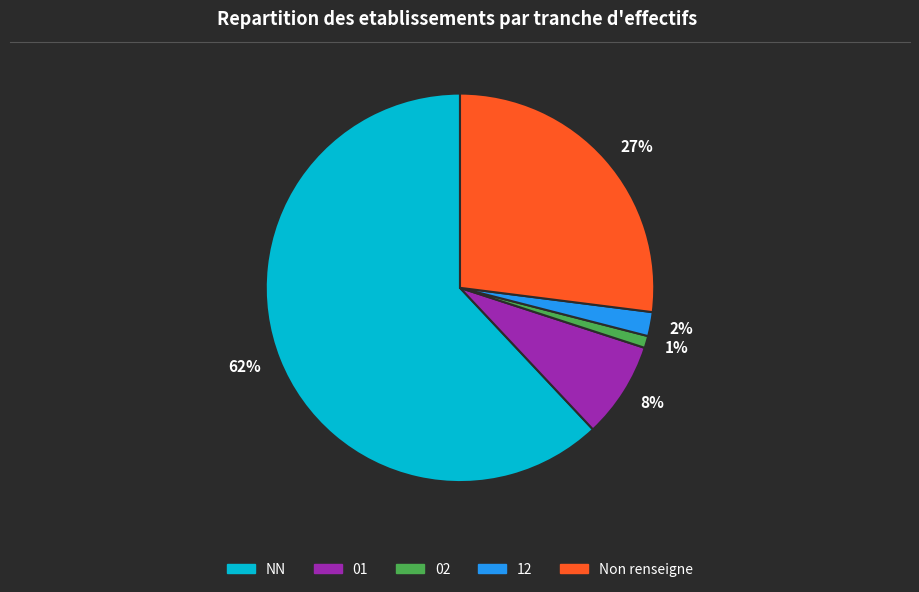

To the nearest percent, what is the average slice percentage?

20%